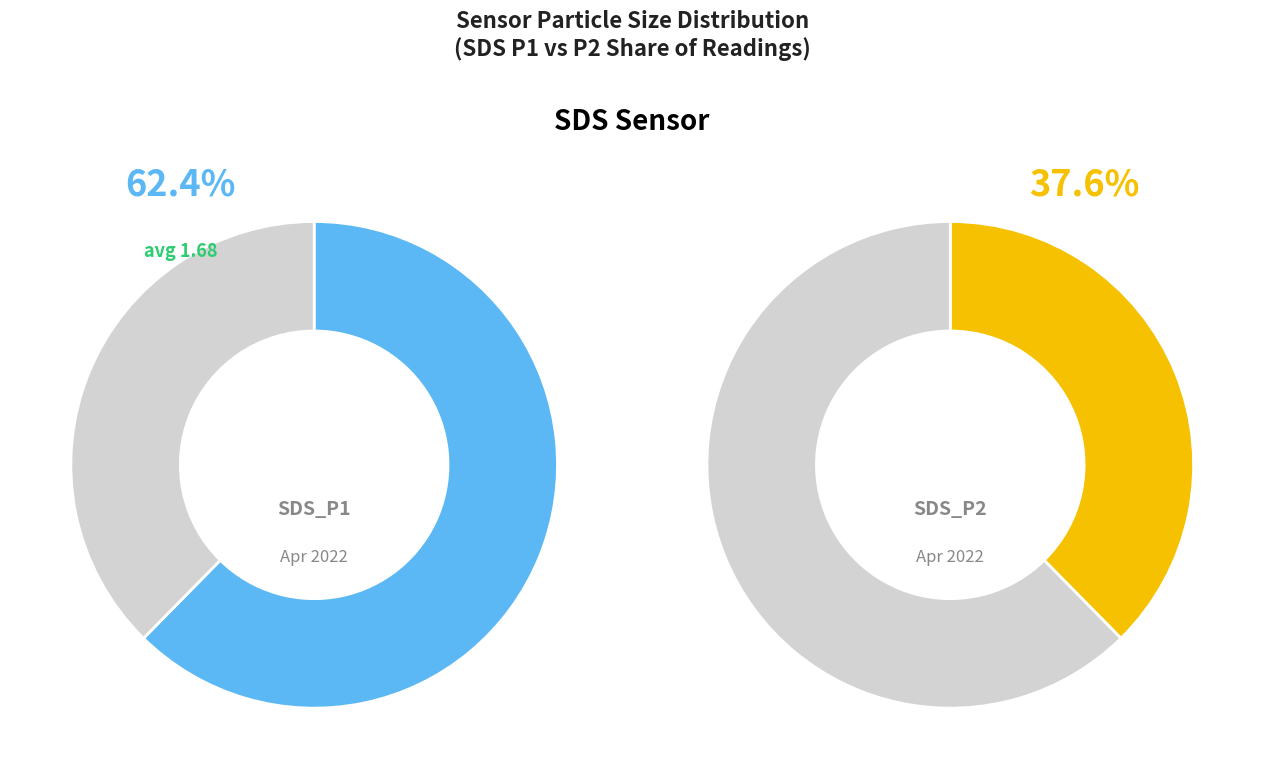

Rank the series at 12 from highest to lowest value.

SDS_P1, SDS_P2